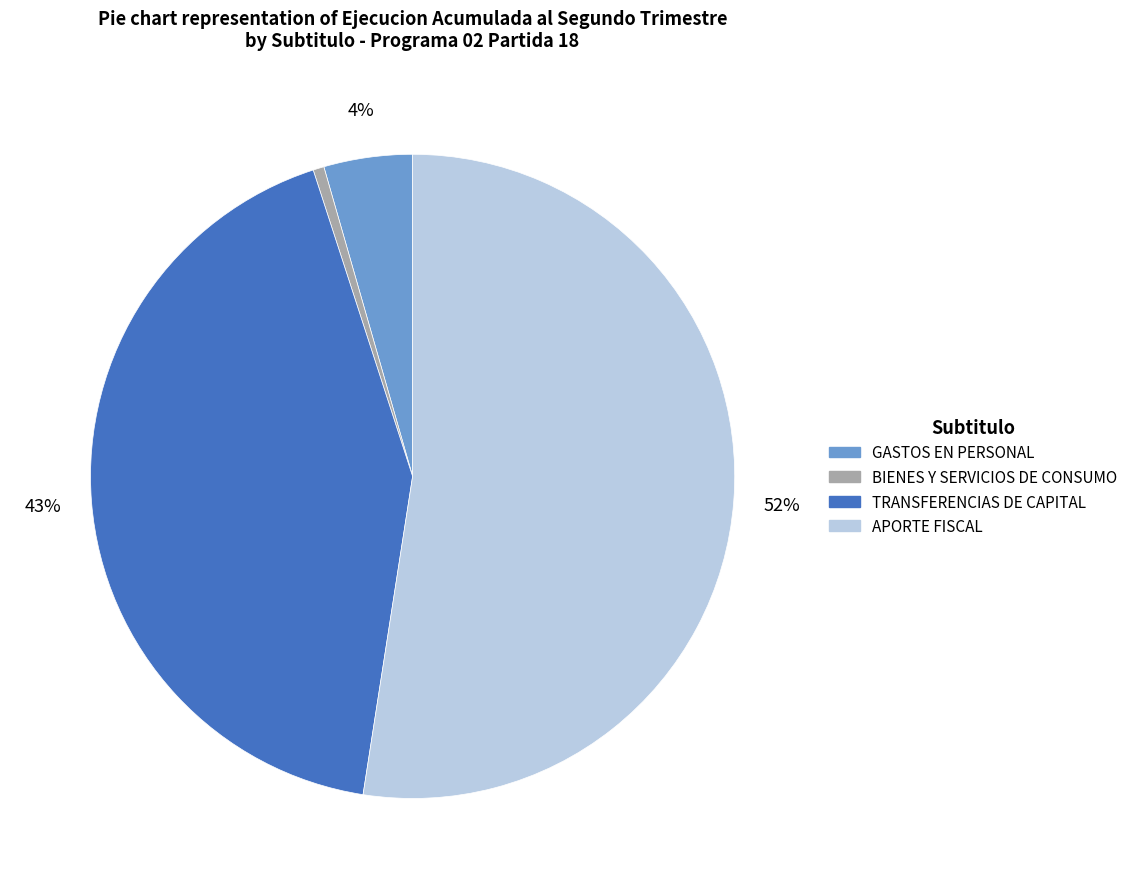

Which category has the smallest portion of the pie?

BIENES Y SERVICIOS DE CONSUMO